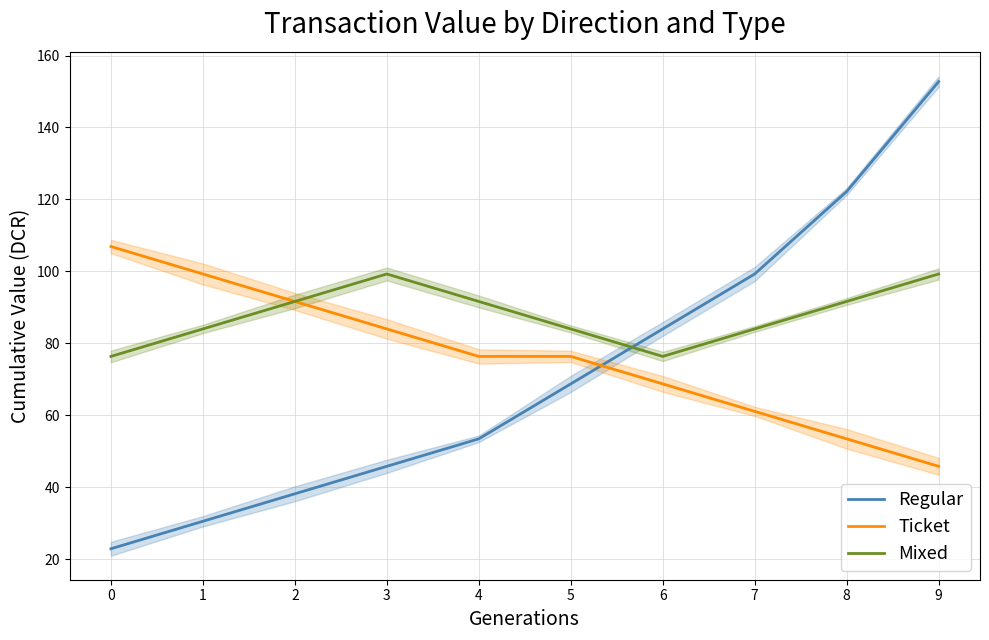

What are all the series names shown in the legend?

Regular, Ticket, Mixed